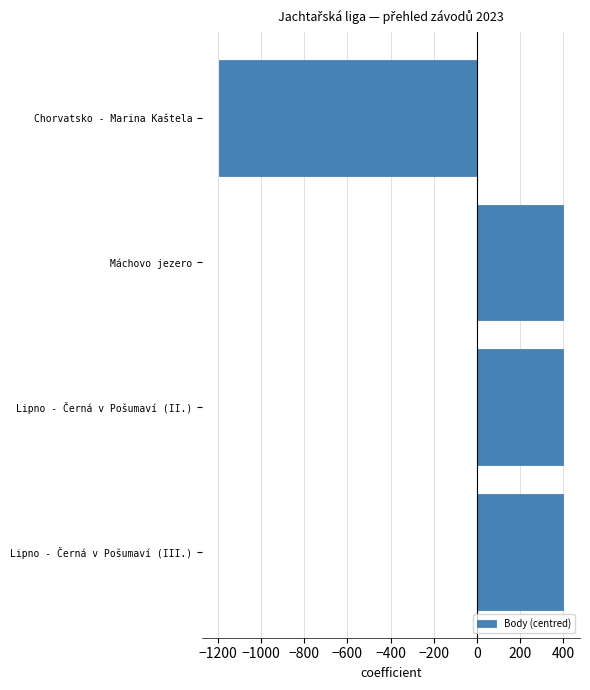

How many bars are there in total?

4